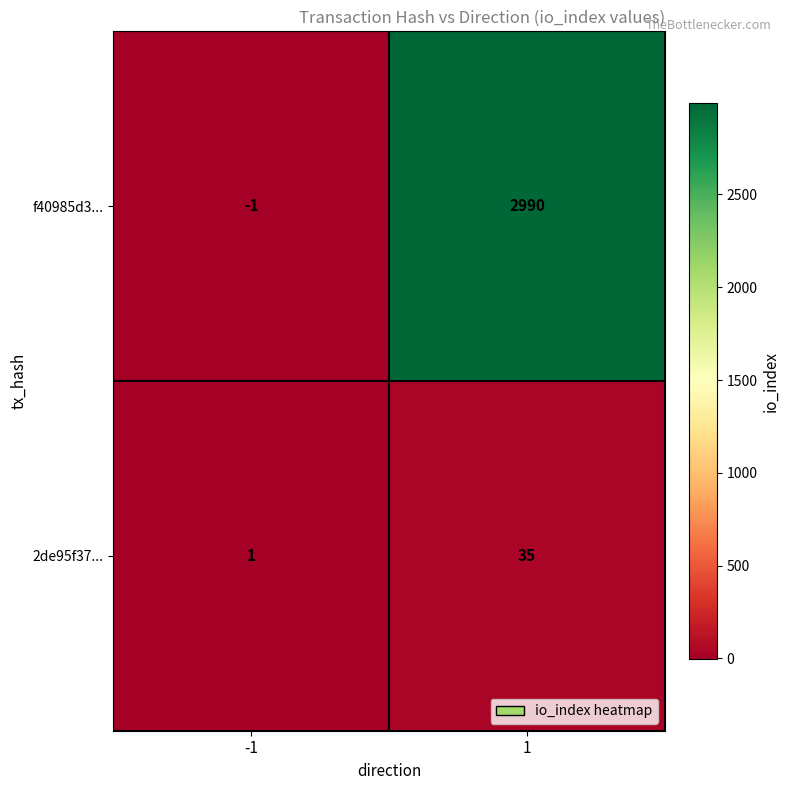

What value does the 2de95f37... series have at 1, to the nearest 5?

35